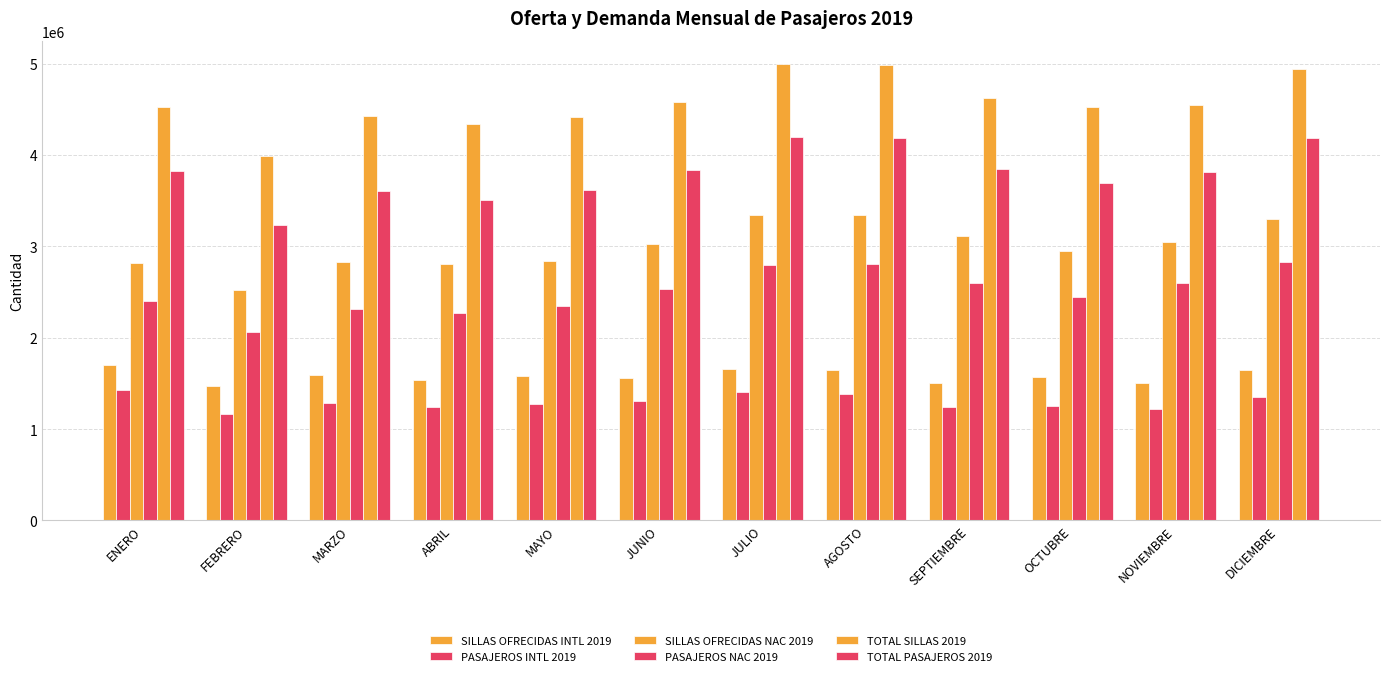

Rank the series at JUNIO from highest to lowest value.

TOTAL SILLAS 2019, TOTAL PASAJEROS 2019, SILLAS OFRECIDAS NAC 2019, PASAJEROS NAC 2019, SILLAS OFRECIDAS INTL 2019, PASAJEROS INTL 2019